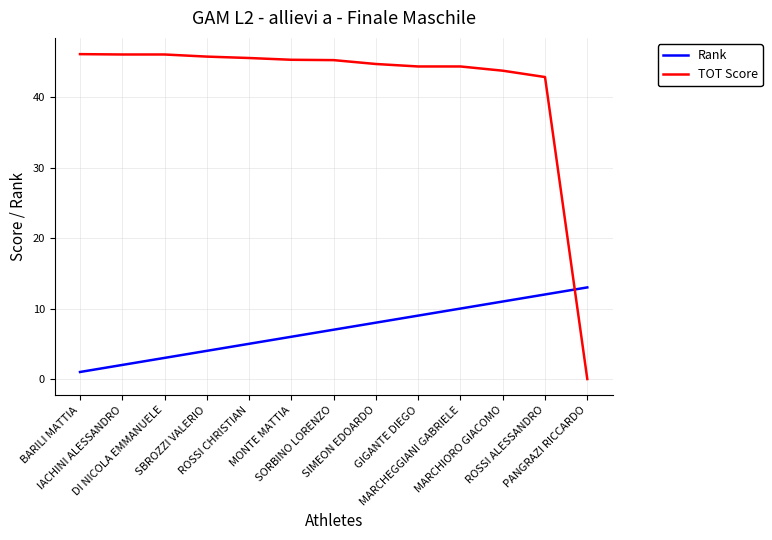

What position from the right is MONTE MATTIA?

8